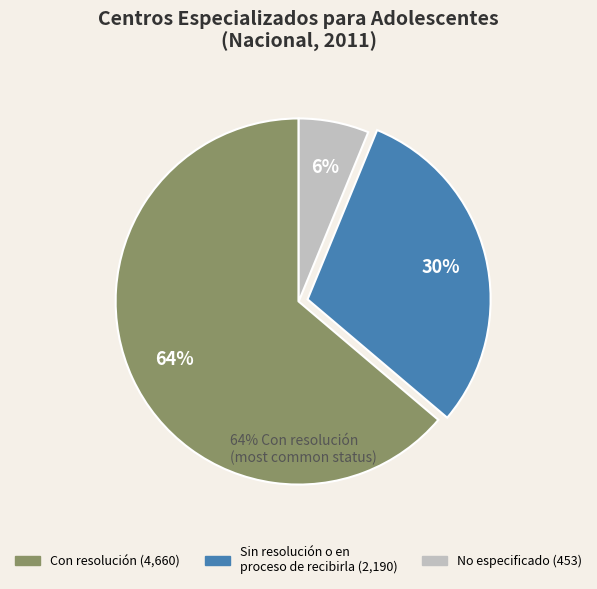

To the nearest percent, what is the average slice percentage?

33%